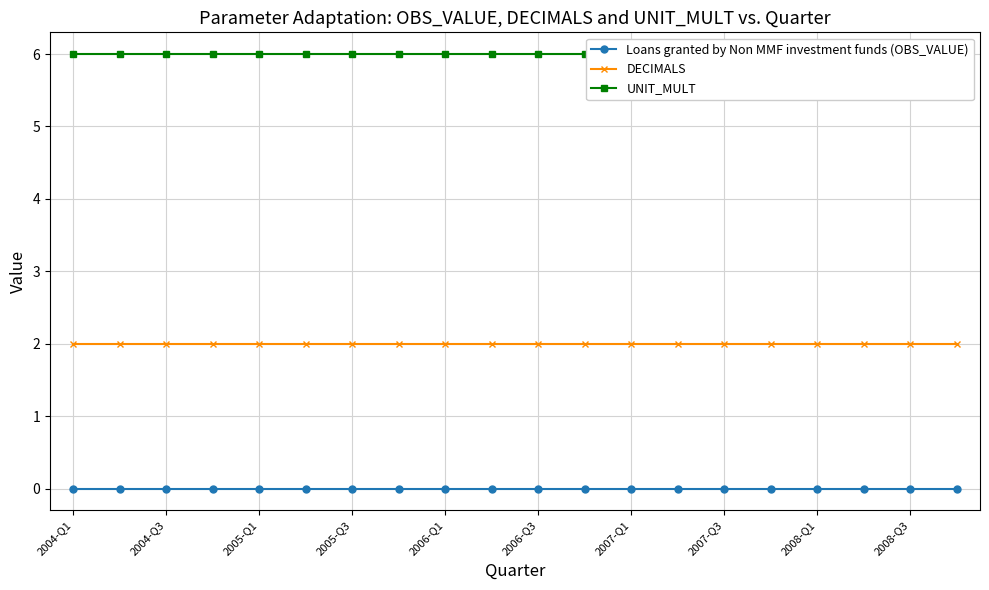

Is the value of UNIT_MULT at 17 greater than the value of Loans granted by Non MMF investment funds (OBS_VALUE) at 11?

Yes